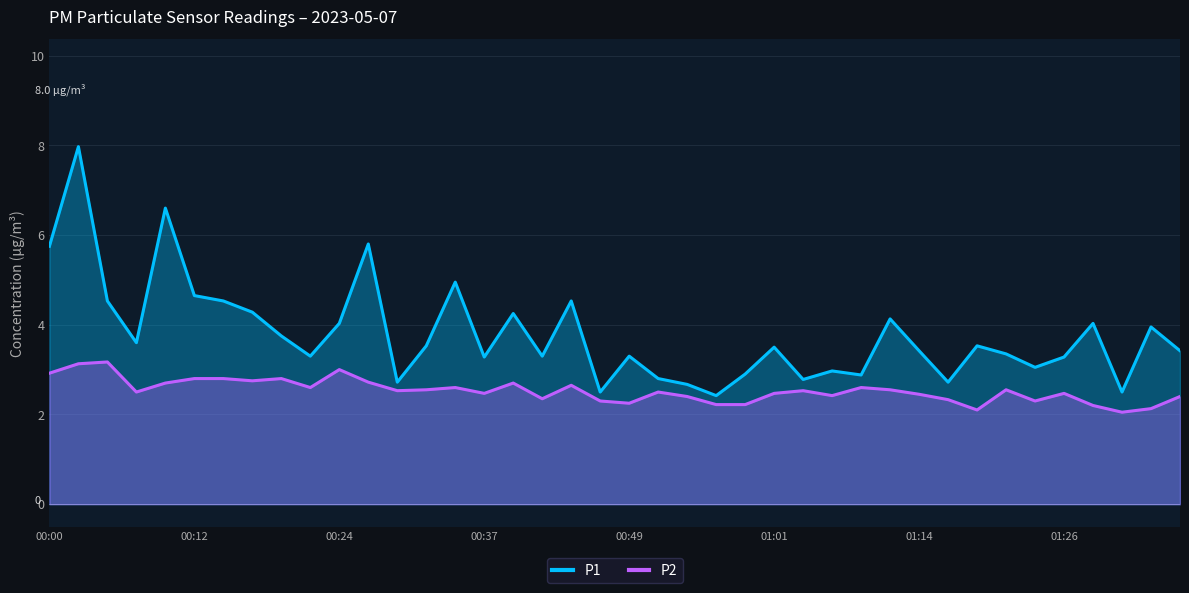

At which label does P1 first exceed 3?

00:00